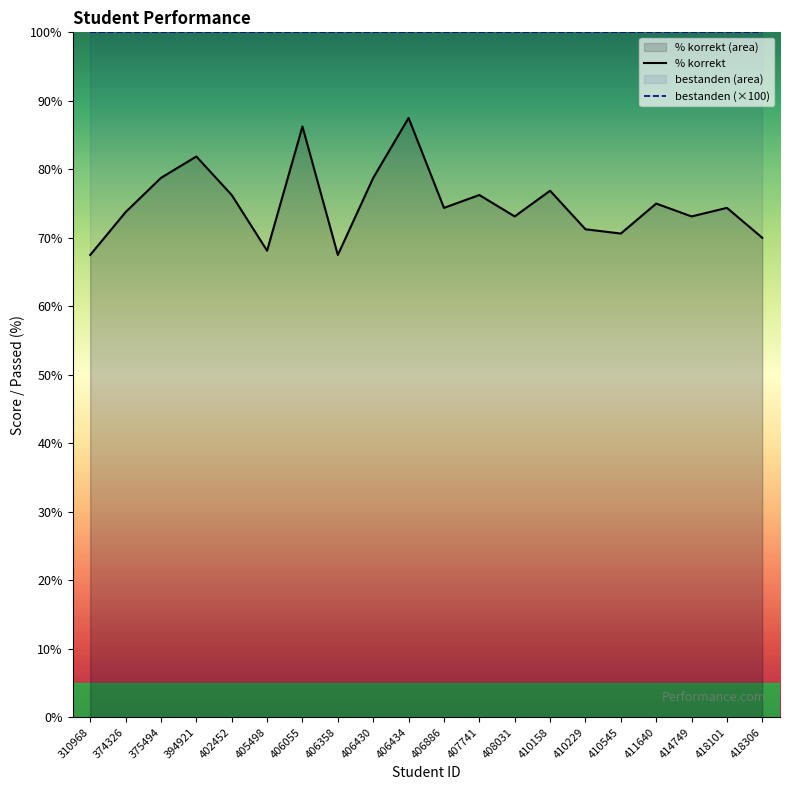

Which series has the widest spread of values?

% korrekt